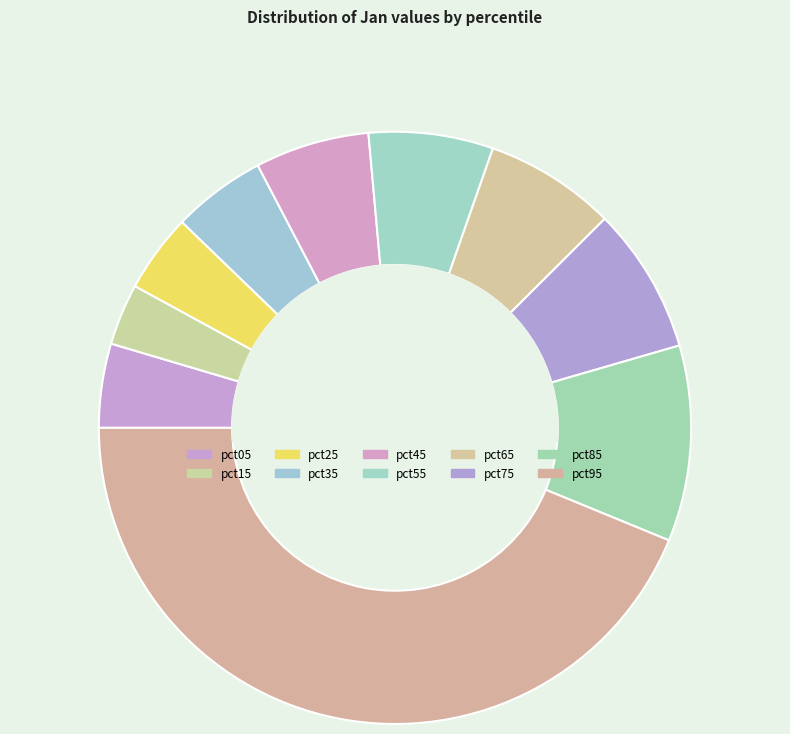

How many slices are in this pie chart?

10